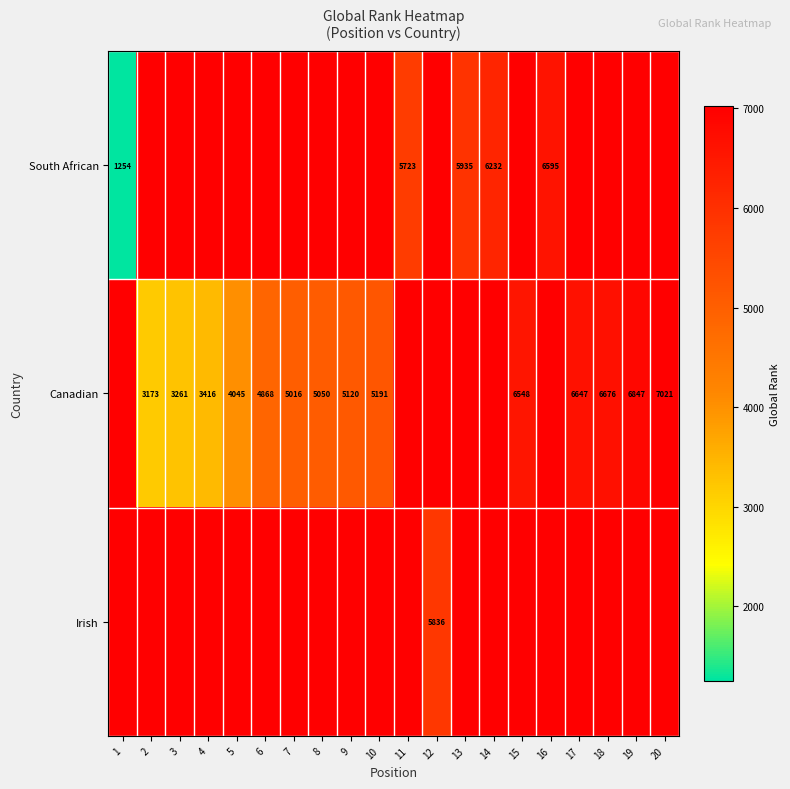

The South African series shows 8980 at 13. True or false?

False